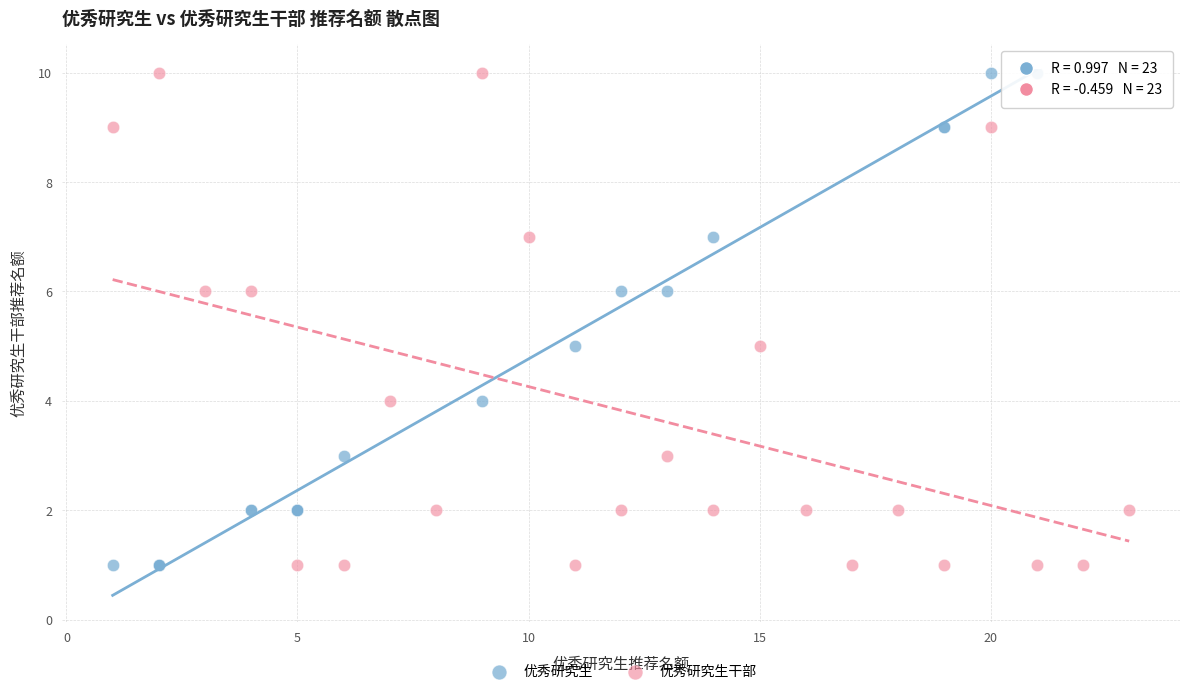

What are all the series names shown in the legend?

优秀研究生, 优秀研究生干部